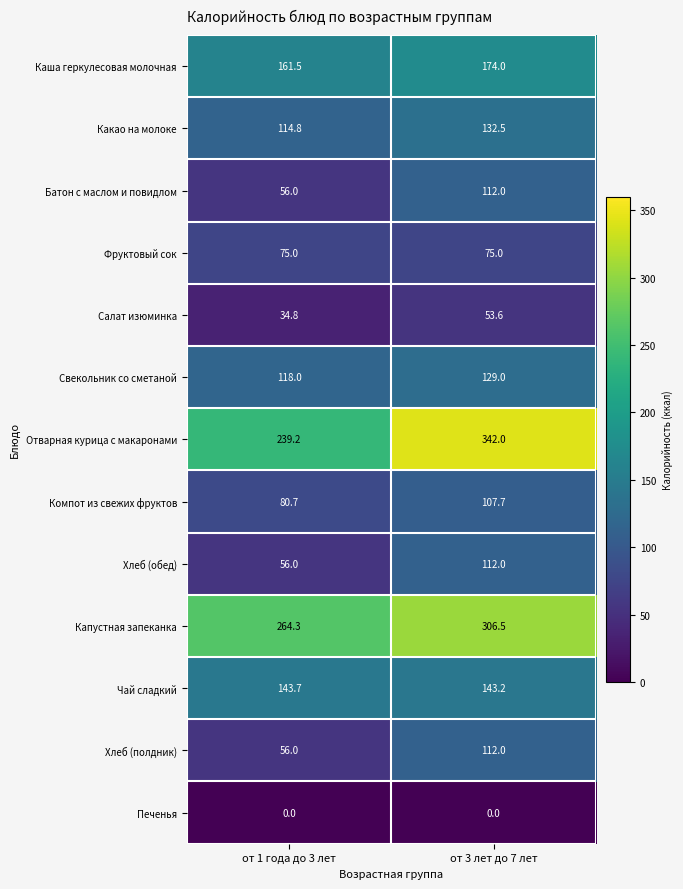

What is the sum of all Чай сладкий values?

286.9